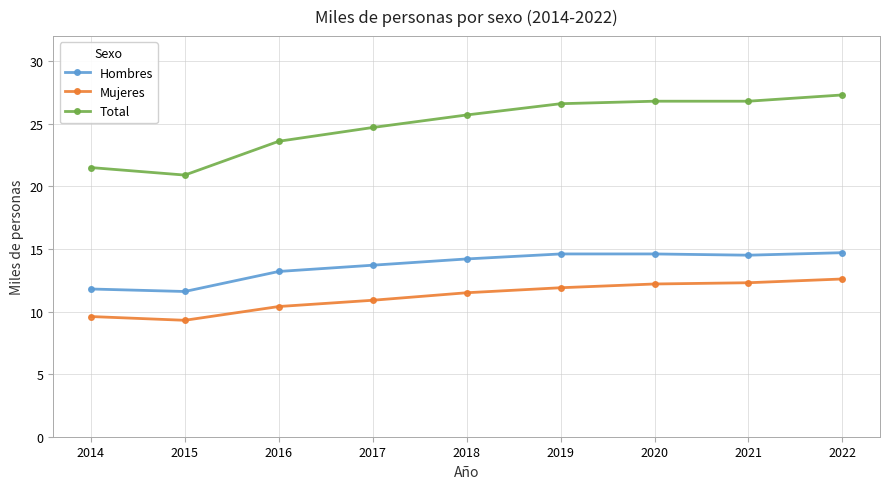

Between 2014 and 2018, which series saw the biggest shift?

Total